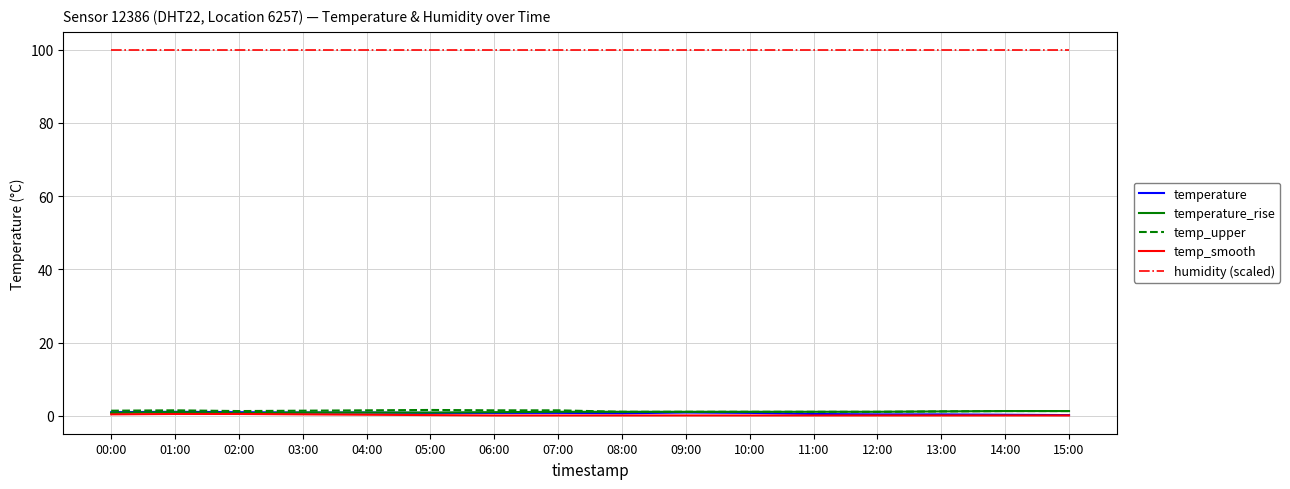

True or false: humidity (scaled) and temperature cross at least once.

False